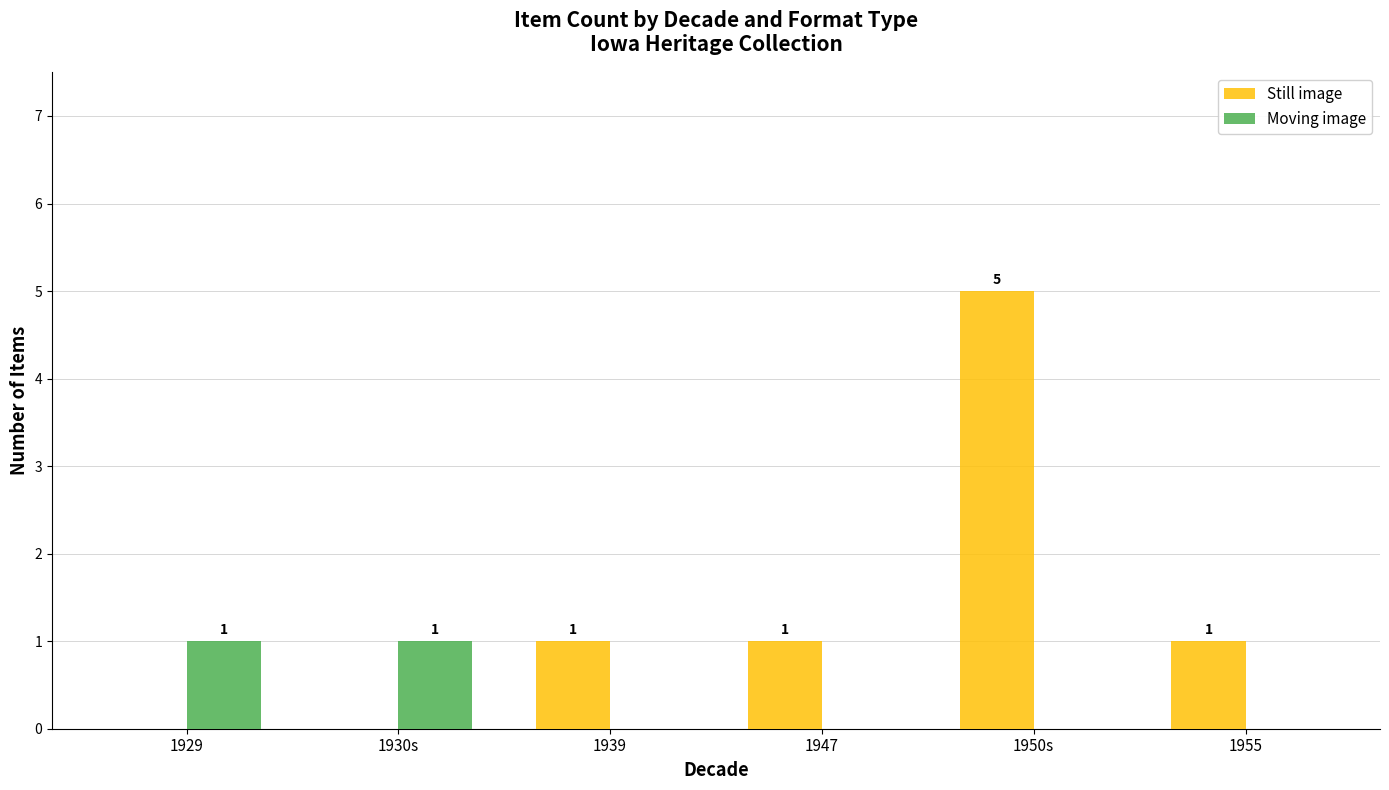

How many distinct data groups are displayed?

2